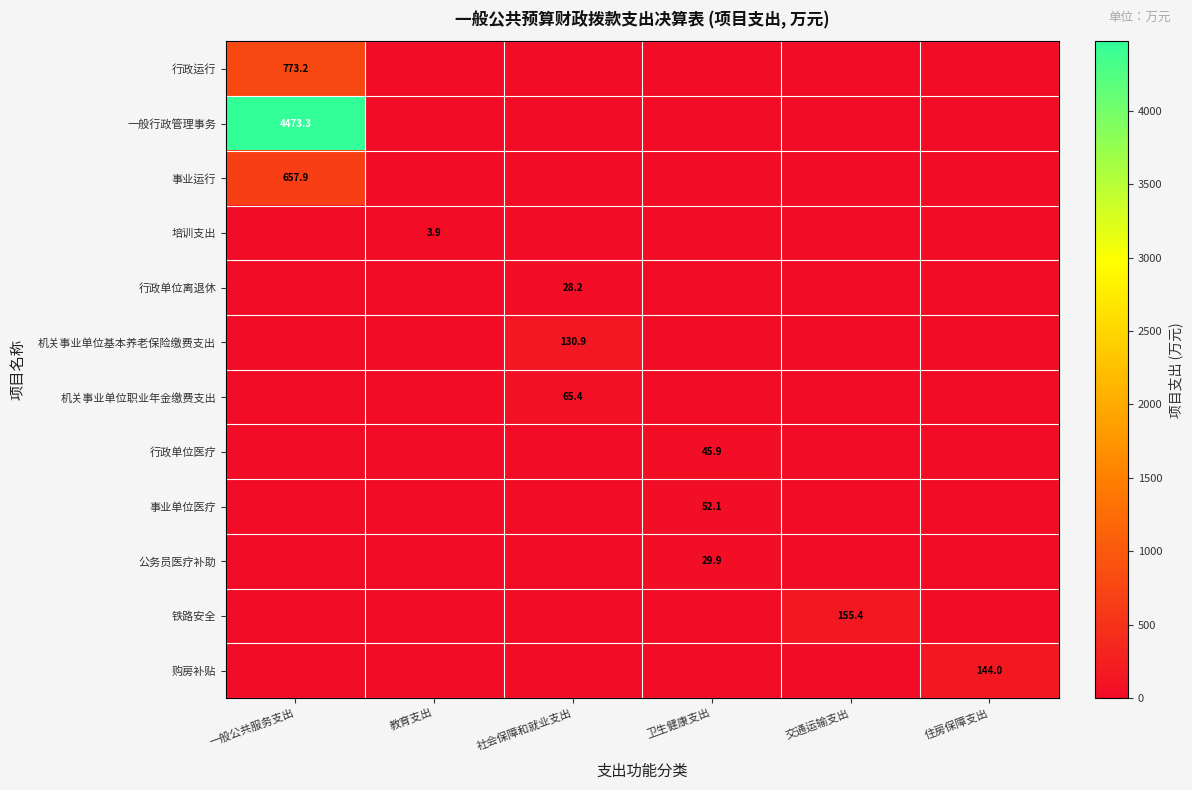

The value of 公务员医疗补助 at 卫生健康支出 is 47.6. True or false?

False